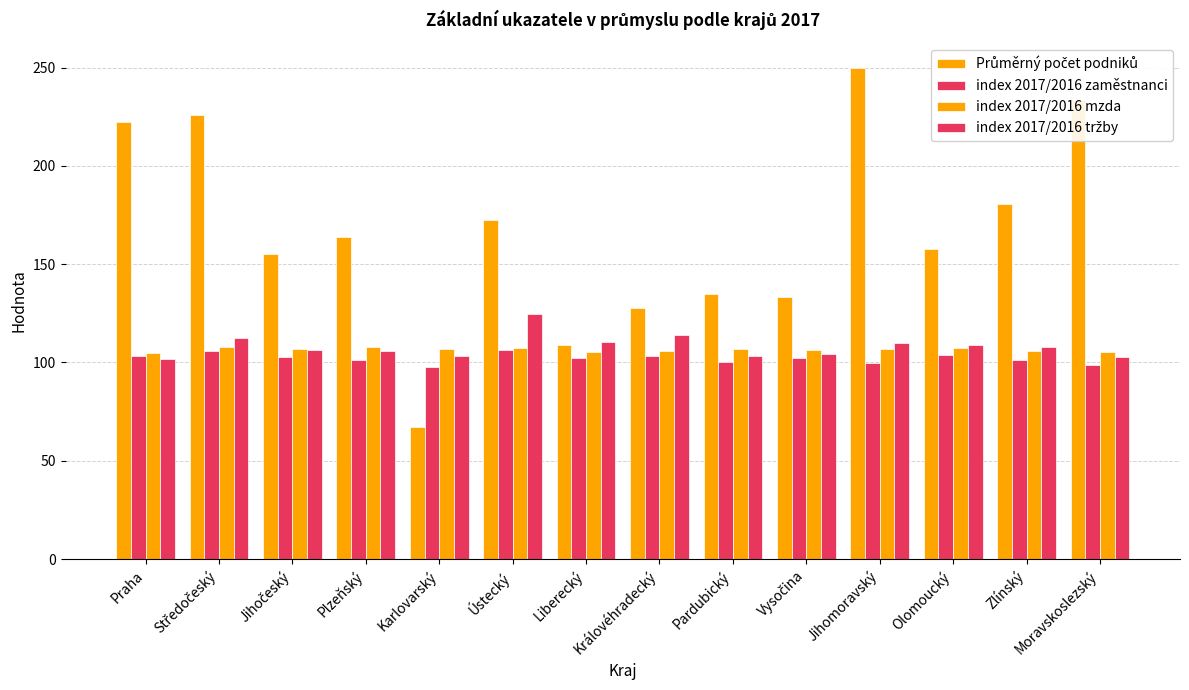

At which category does the chart reach its peak across all series?

Jihomoravský